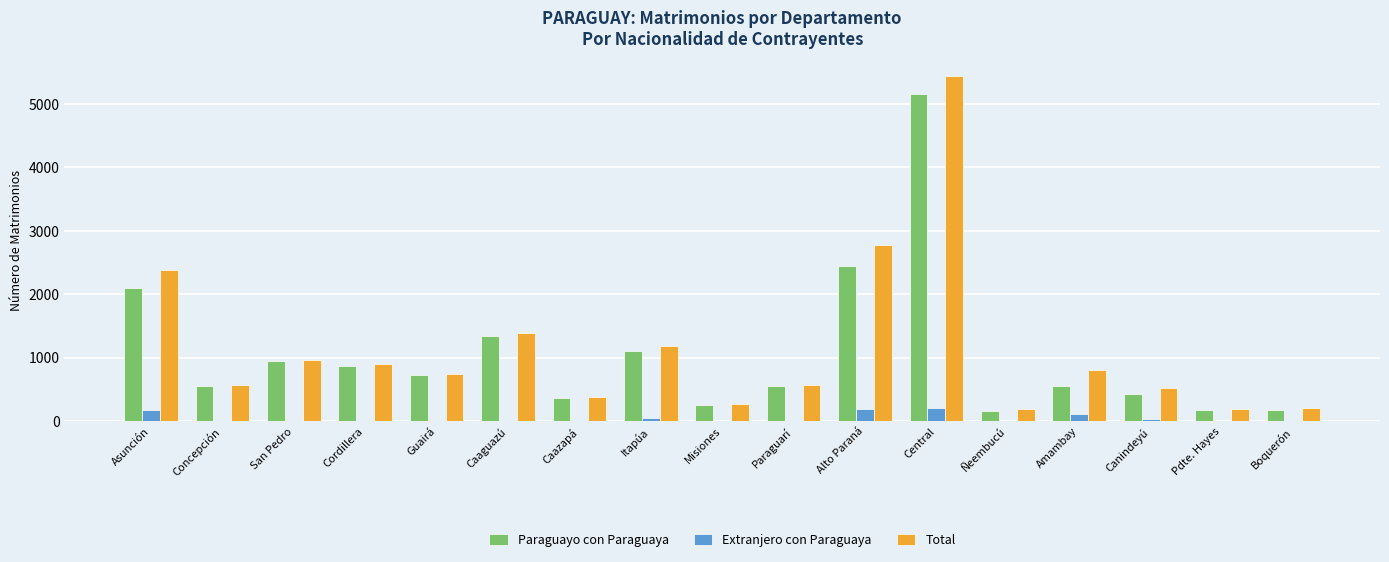

Which series changed the most between Itapúa and Misiones?

Total